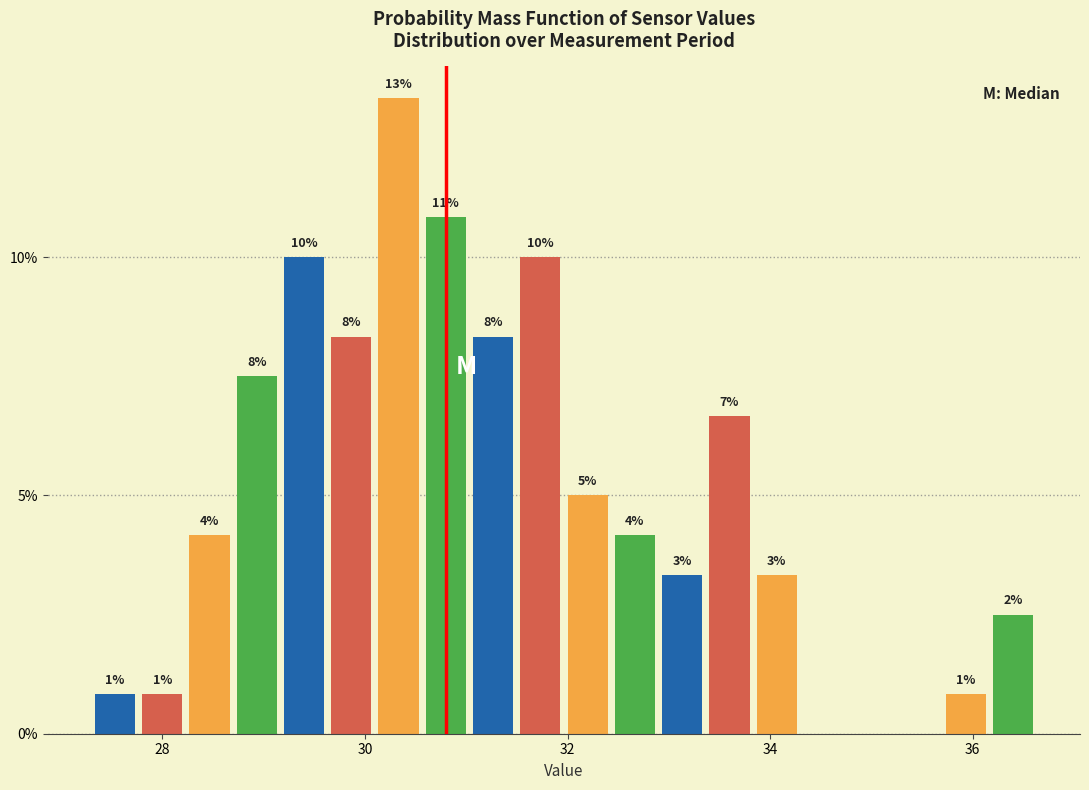

Read against the x-axis, roughly where is the centre of the tallest bar?

30.4